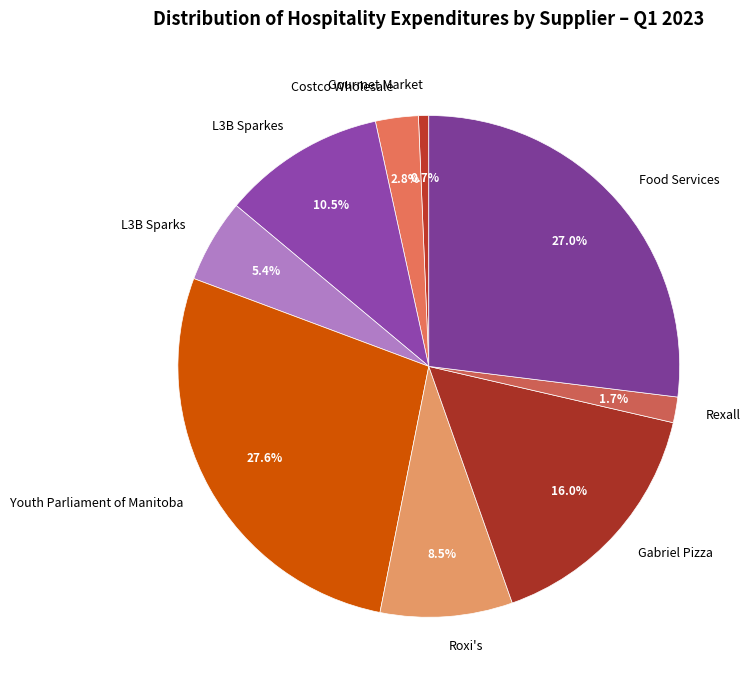

Between Gourmet Market and Costco Wholesale, which is larger?

Costco Wholesale